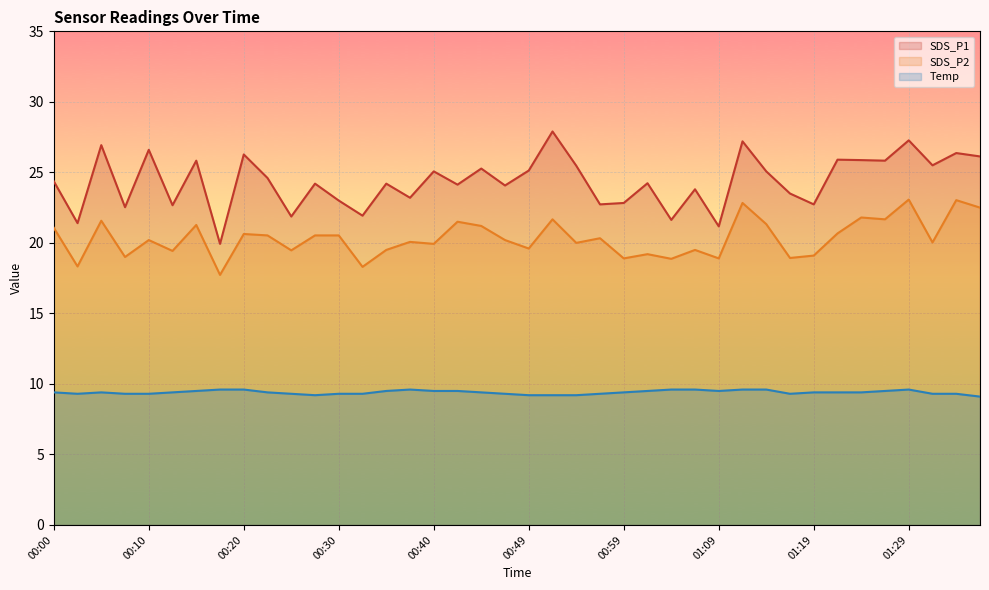

Rank the series at 00:54 from highest to lowest value.

SDS_P1, SDS_P2, Temp